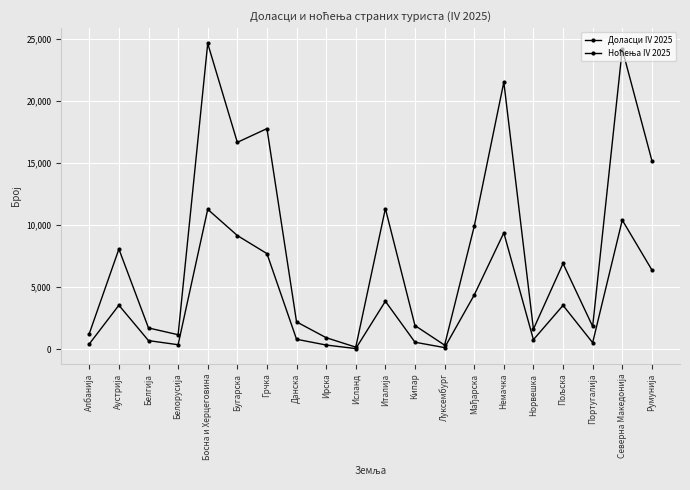

What is the maximum value shown in the chart?

24652